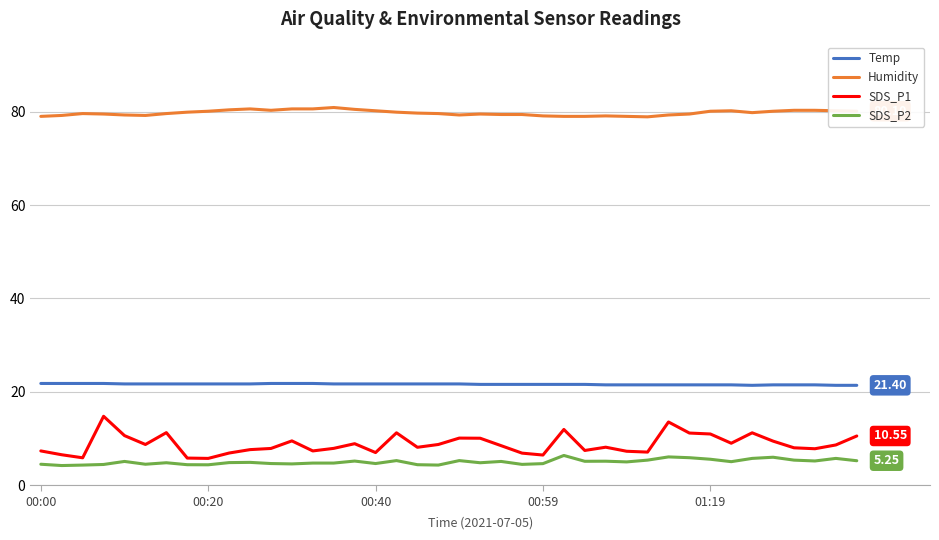

Which series has the largest range (max minus min)?

SDS_P1